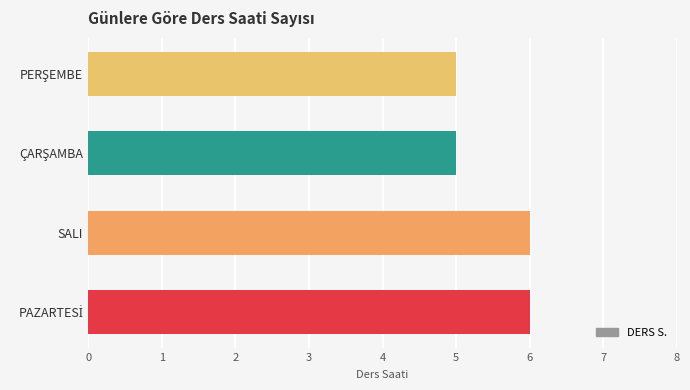

What is the maximum value shown in the chart?

6